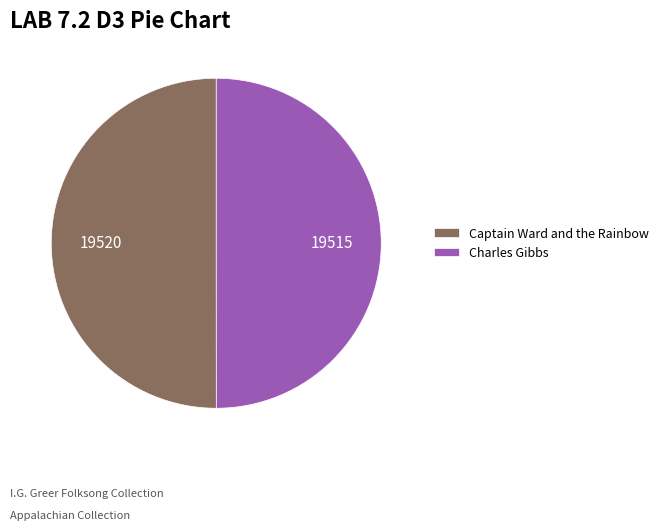

Is the sum of Charles Gibbs and Captain Ward and the Rainbow greater than half?

Yes